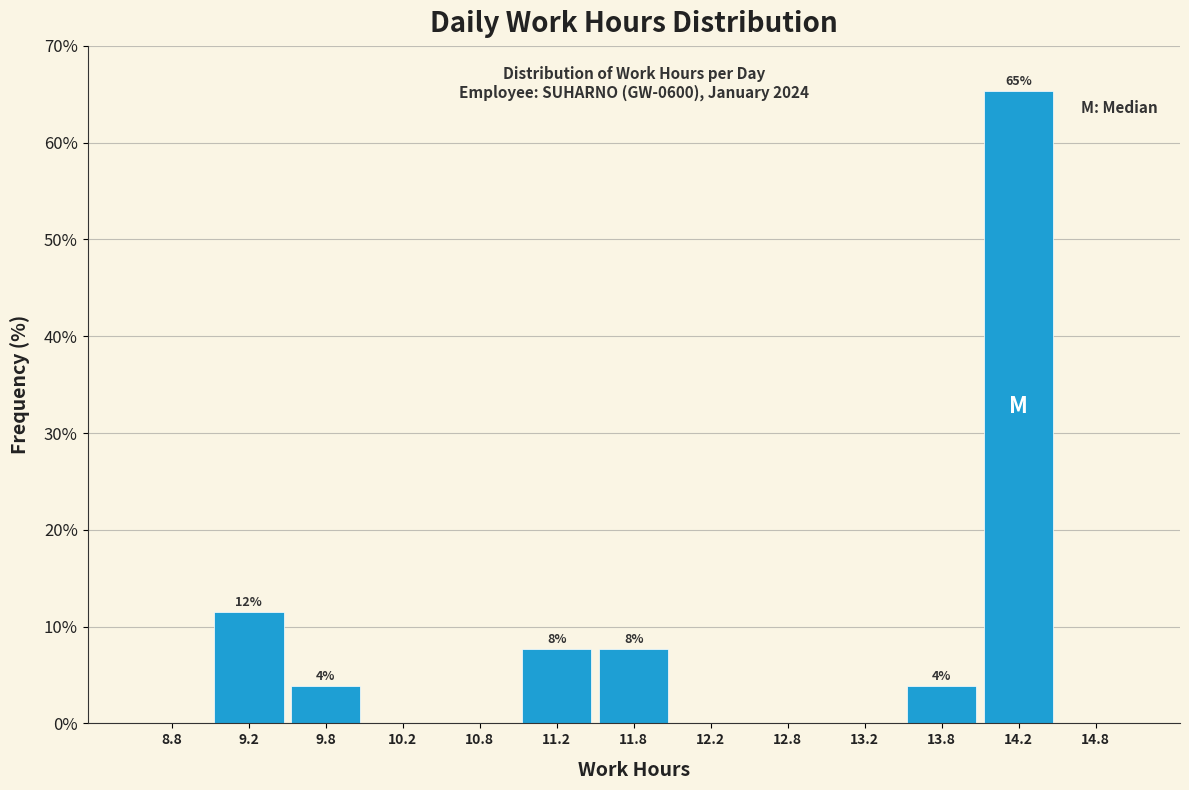

Over which range of the x-axis is the bar tallest?

14.0 to 14.5